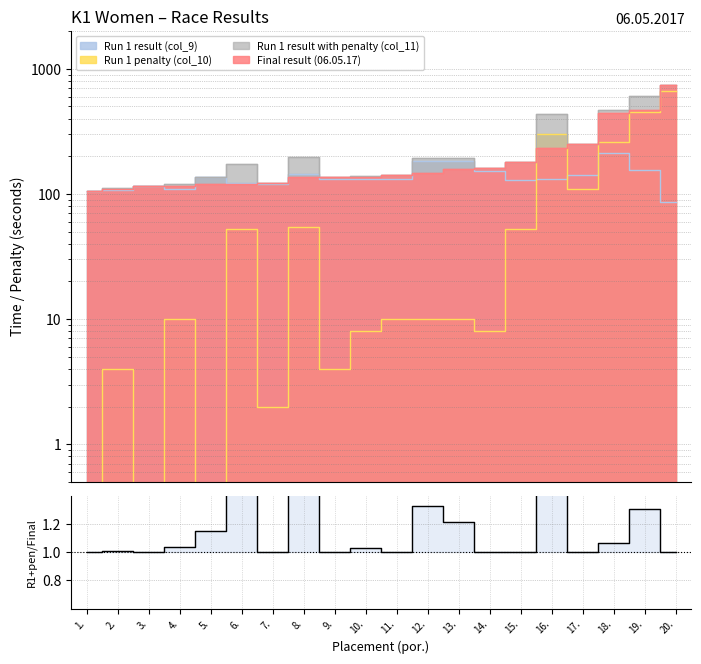

True or false: the data shows 1.1 at 5..

True